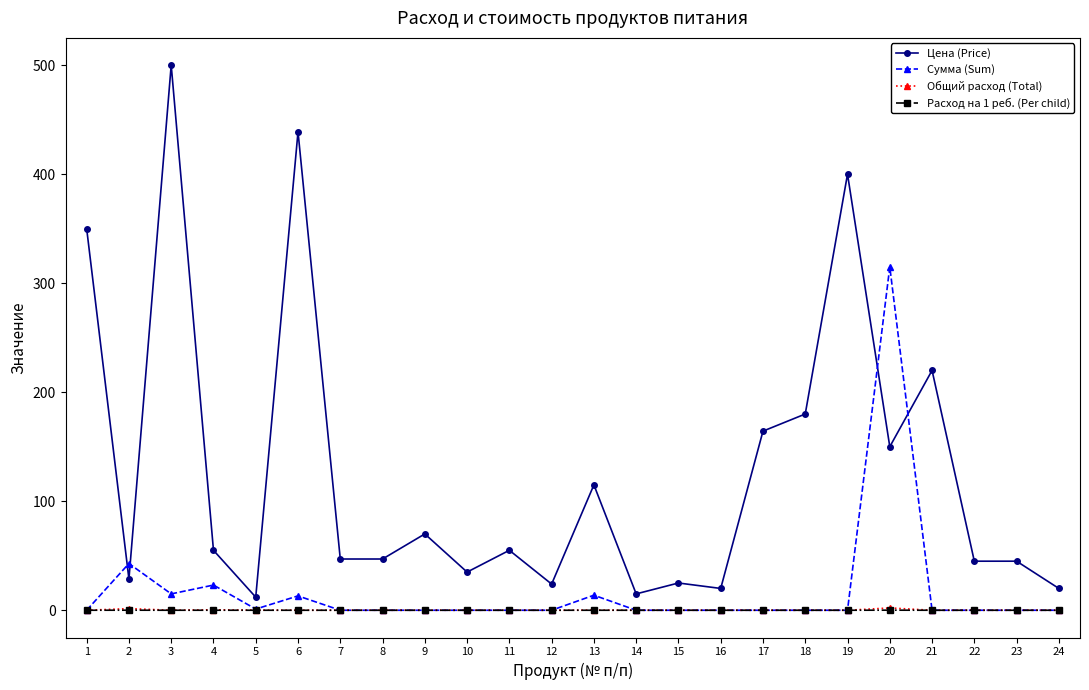

What is the greatest value displayed?

500.0